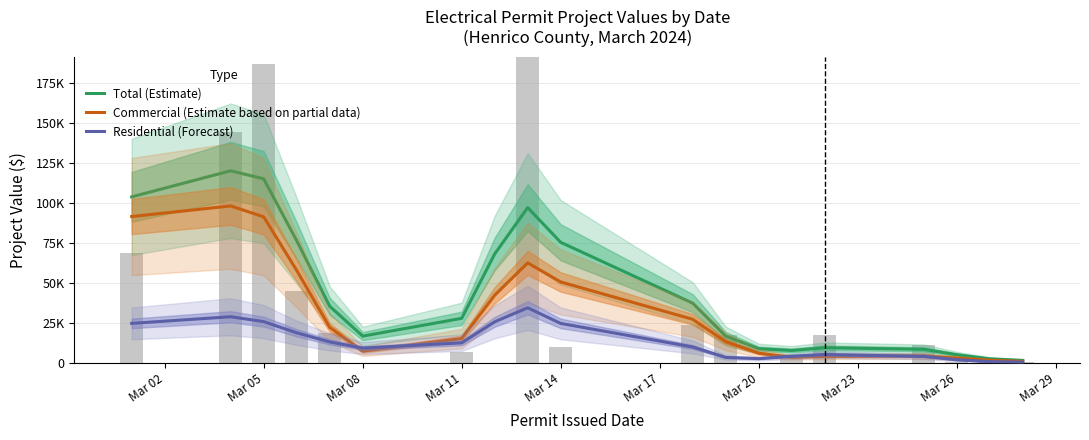

What is the average value of the Residential (Forecast) series?

13290.0